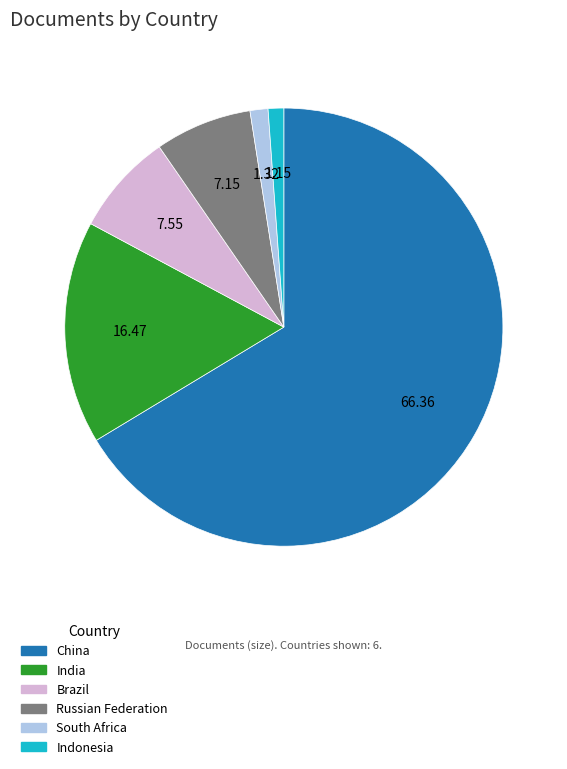

What is the largest slice in the pie chart?

China